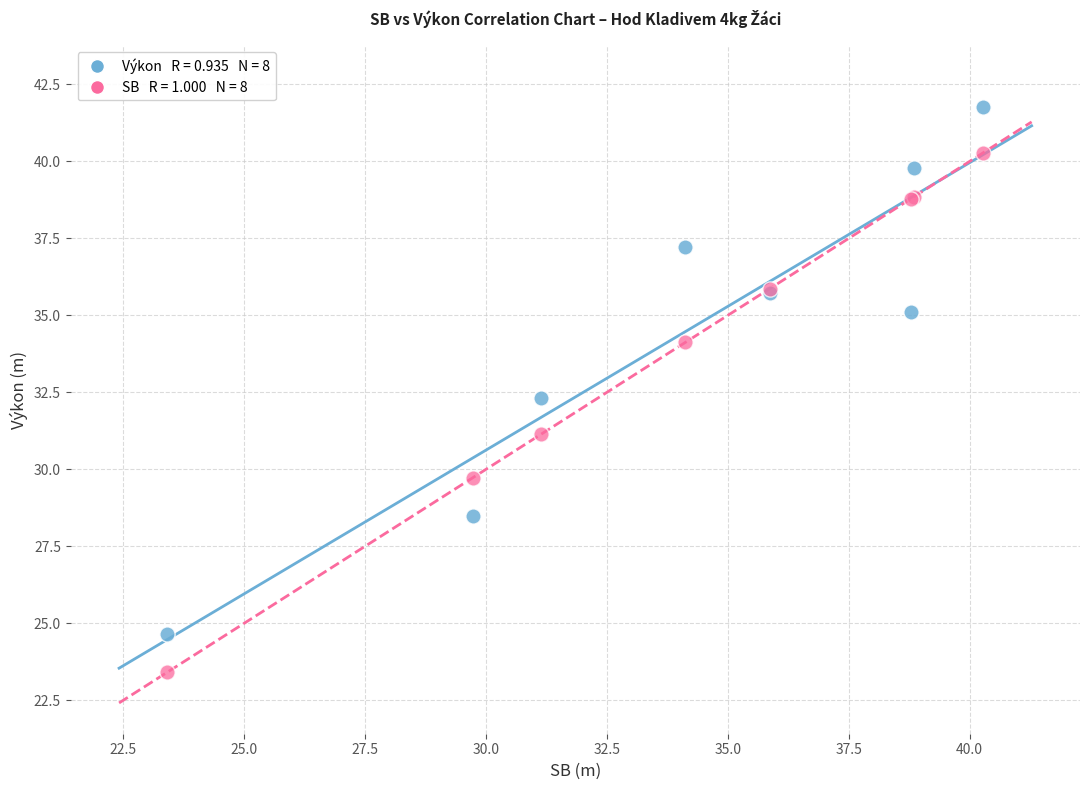

Across all series, what Y value is closest to 32?

32.3